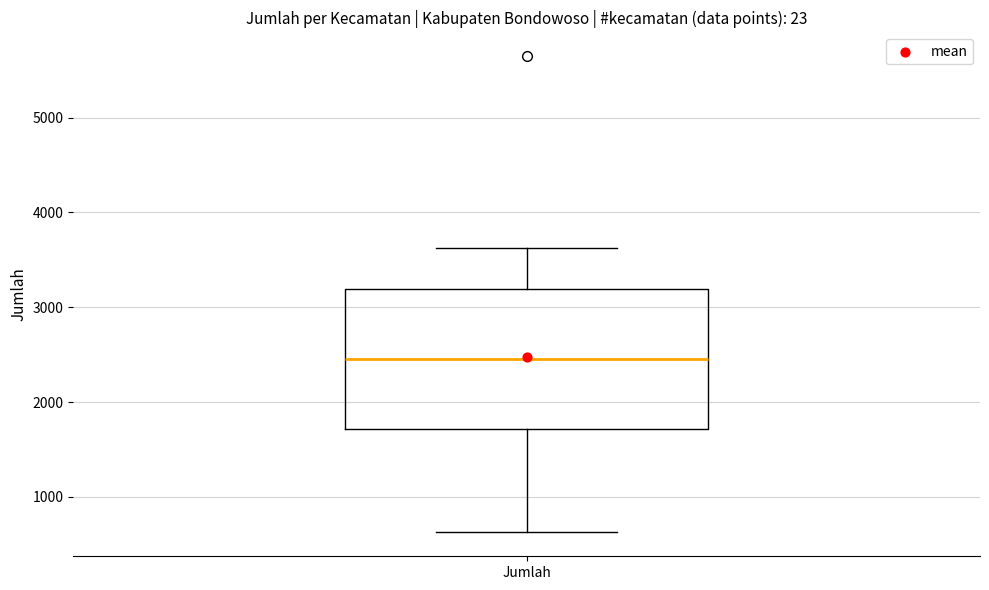

Transcribe this box plot: give where the median line is, the range the box spans, and where the two whiskers end, as read against the y-axis. The values are not printed on the chart, so give them approximately, as read against the axis.

median 2500, box 1700 to 3200, whiskers 600 to 3600